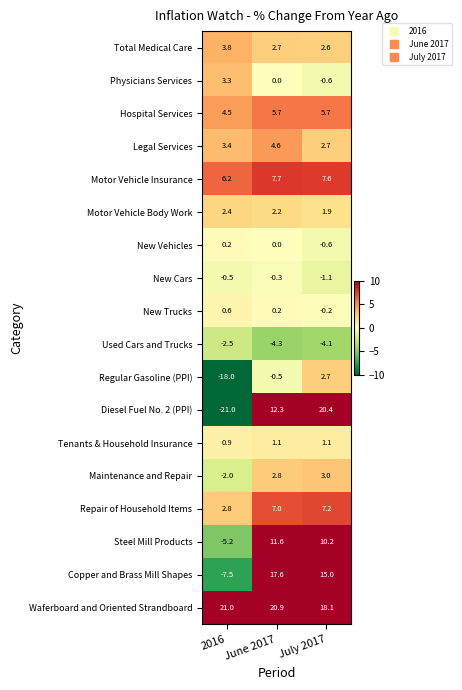

Which series changed the most between 2016 and June 2017?

Diesel Fuel No. 2 (PPI)